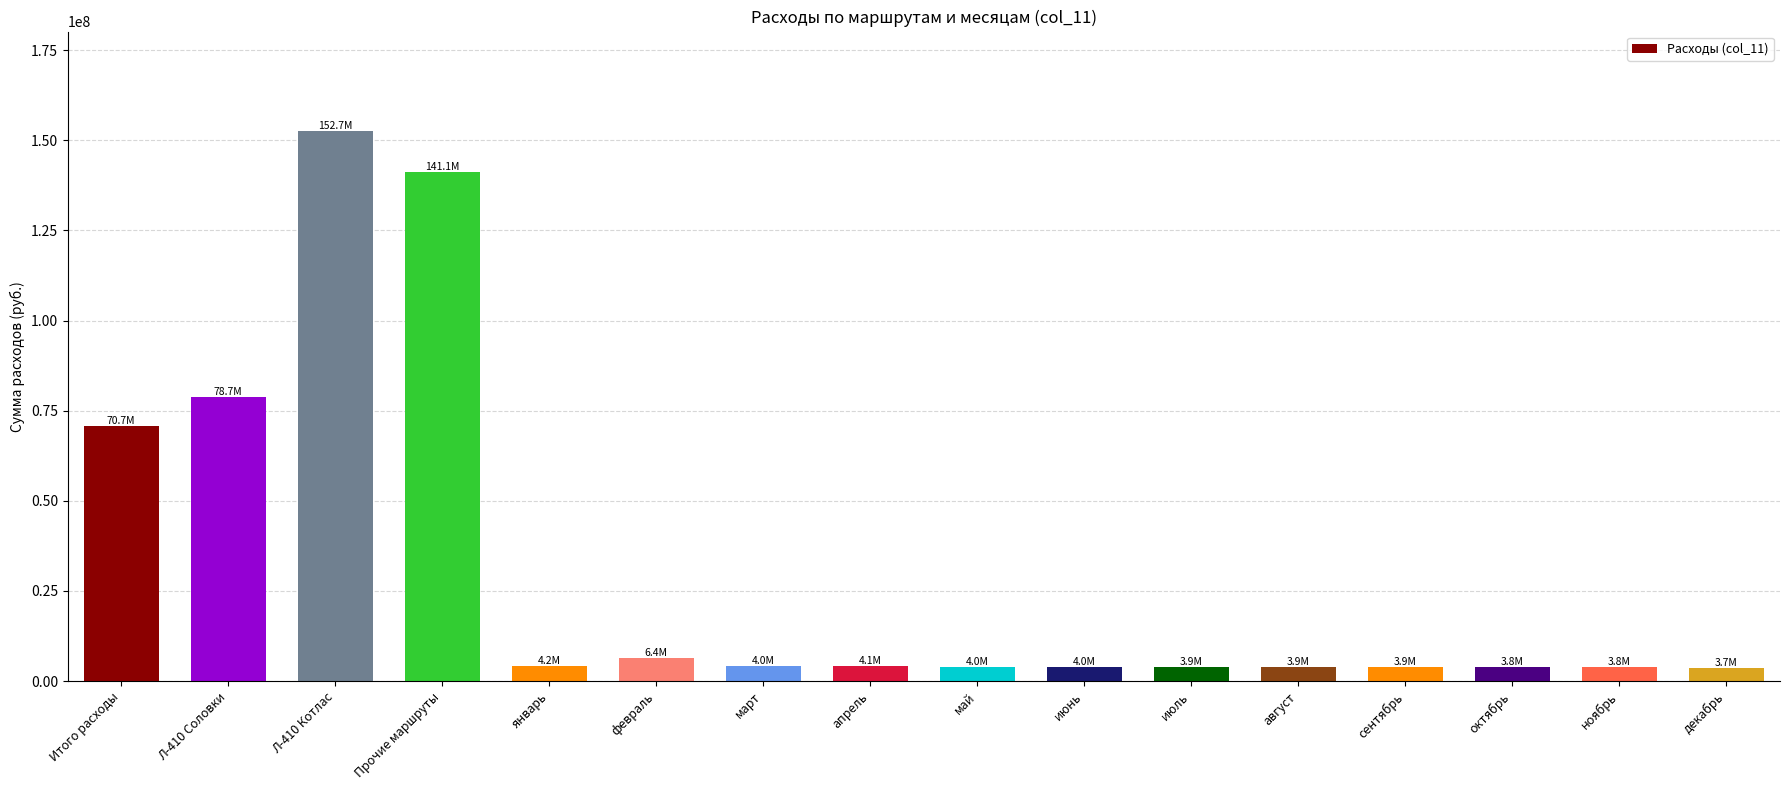

Which category has the highest value across all series?

Л-410 Котлас